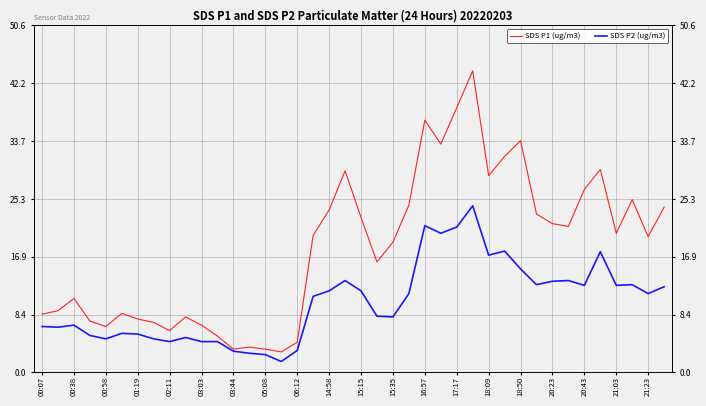

True or false: SDS P1 (ug/m3) has more than 1 interior local peaks.

True